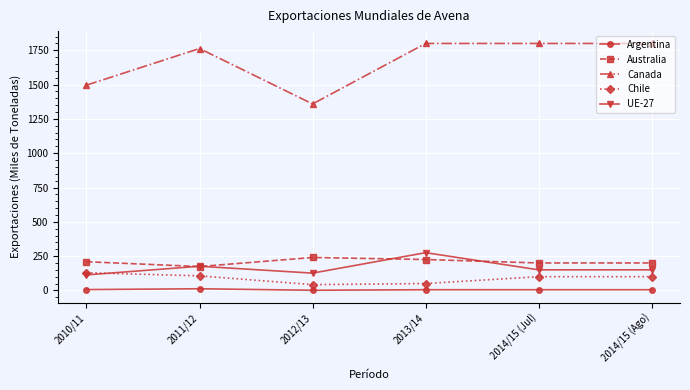

Between 2010/11 and 2014/15 (Jul), which series saw the biggest shift?

Canada